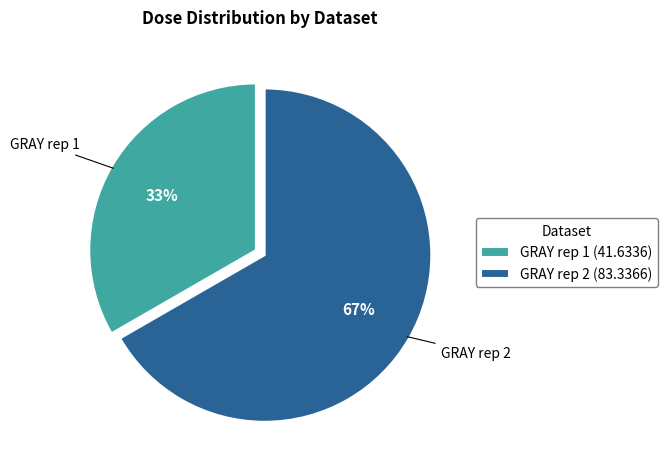

Is it true that GRAY rep 1 (41.6336) is 40% of the pie?

False